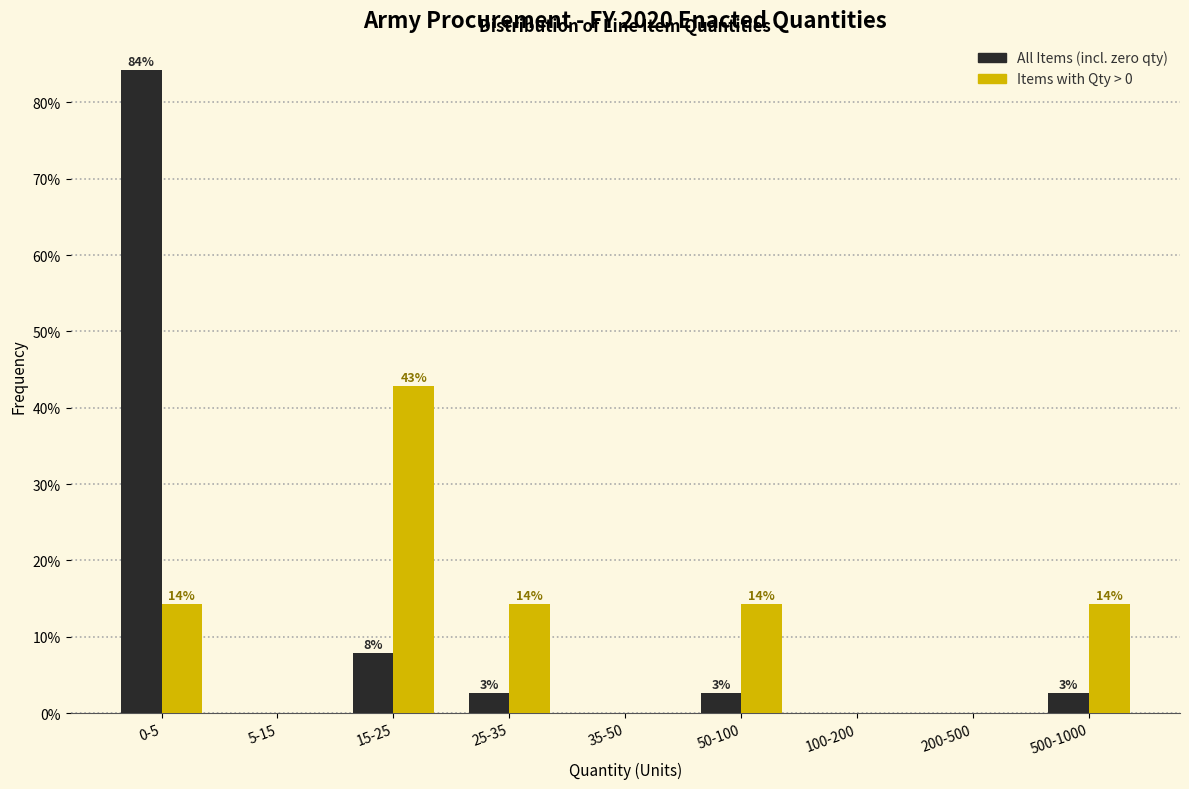

Are the bars grouped side by side (vs. stacked)?

Yes